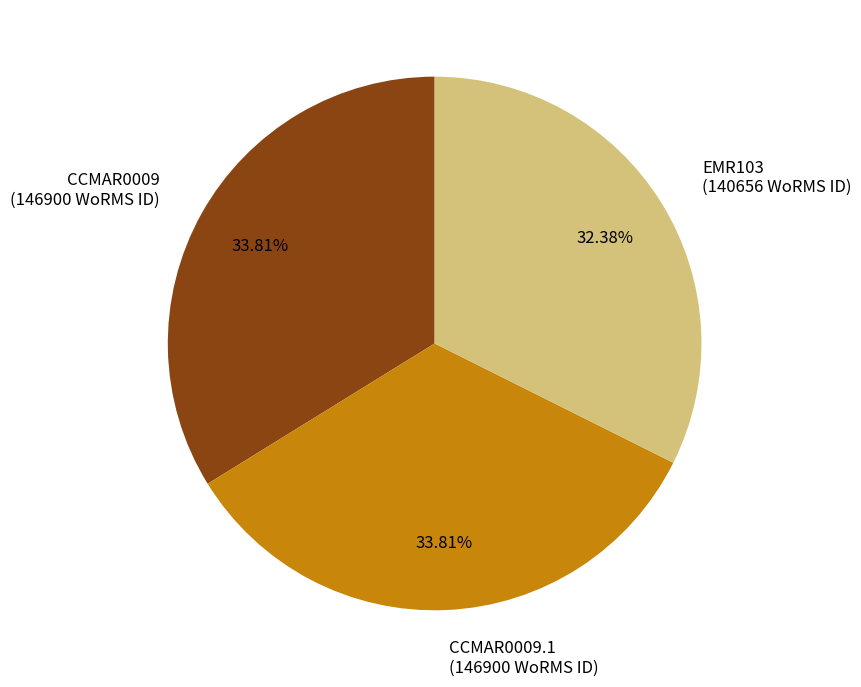

Is there any slice that represents more than half of the pie?

No